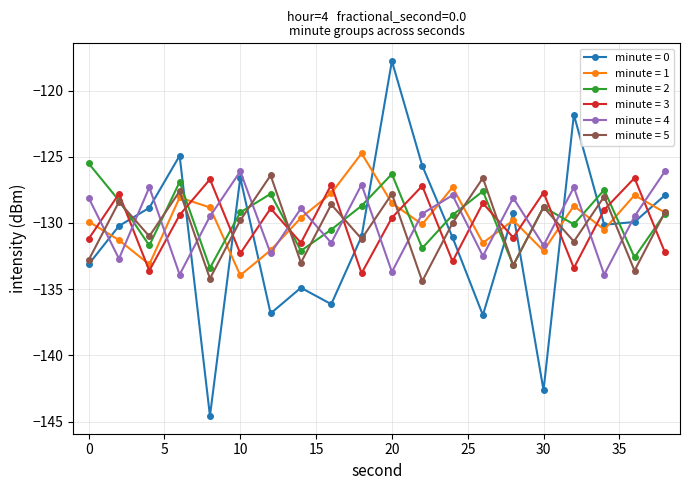

What is the value of the minute = 5 point at the 7th from the left?

-126.4